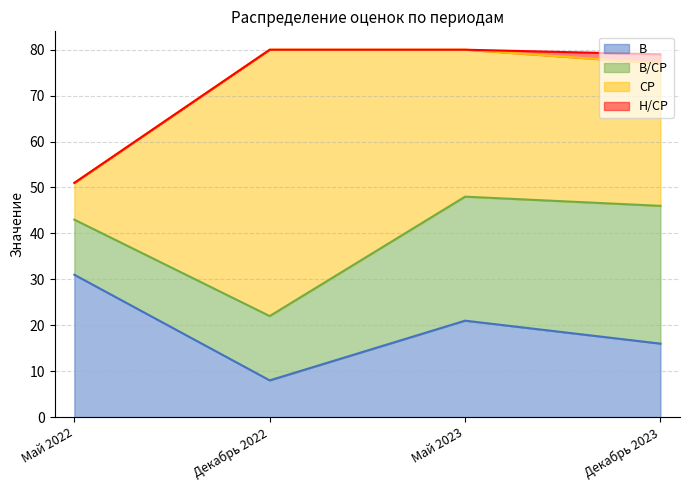

At which category does В reach its first local valley?

Декабрь 2022